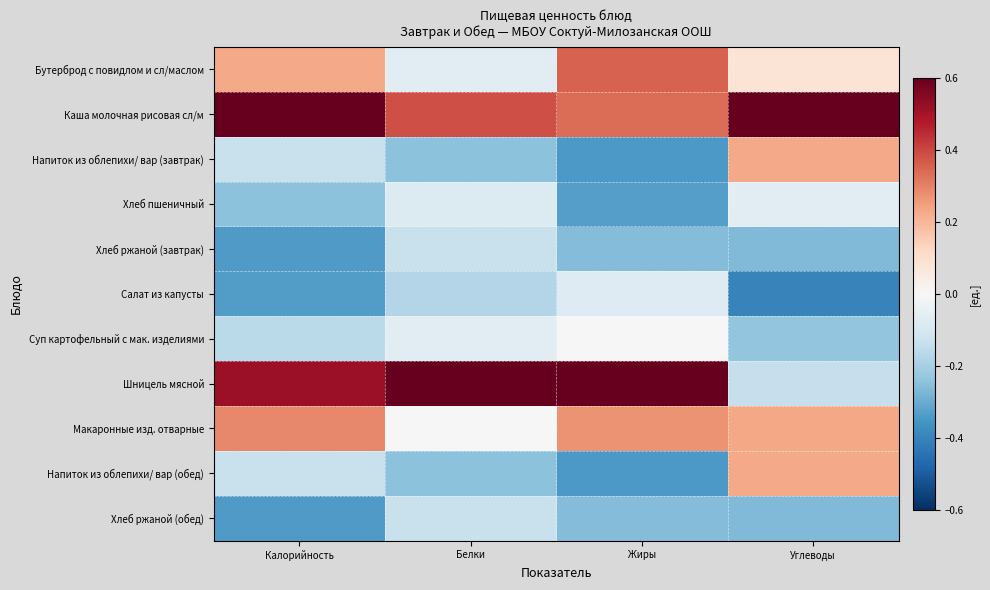

Reading right to left, what are all the values shown in this chart?

Бутерброд с повидлом и сл/маслом: Углеводы=0.1	Жиры=0.4	Белки=-0.1	Калорийность=0.2
Каша молочная рисовая сл/м: Углеводы=0.6	Жиры=0.3	Белки=0.4	Калорийность=0.7
Напиток из облепихи/ вар (завтрак): Углеводы=0.2	Жиры=-0.3	Белки=-0.2	Калорийность=-0.1
Хлеб пшеничный: Углеводы=-0.1	Жиры=-0.3	Белки=-0.1	Калорийность=-0.2
Хлеб ржаной (завтрак): Углеводы=-0.3	Жиры=-0.3	Белки=-0.1	Калорийность=-0.3
Салат из капусты: Углеводы=-0.4	Жиры=-0.1	Белки=-0.2	Калорийность=-0.3
Суп картофельный с мак. изделиями: Углеводы=-0.2	Жиры=-0.0	Белки=-0.1	Калорийность=-0.2
Шницель мясной: Углеводы=-0.1	Жиры=0.7	Белки=0.8	Калорийность=0.5
Макаронные изд. отварные: Углеводы=0.2	Жиры=0.3	Белки=0.0	Калорийность=0.3
Напиток из облепихи/ вар (обед): Углеводы=0.2	Жиры=-0.3	Белки=-0.2	Калорийность=-0.1
Хлеб ржаной (обед): Углеводы=-0.3	Жиры=-0.3	Белки=-0.1	Калорийность=-0.3